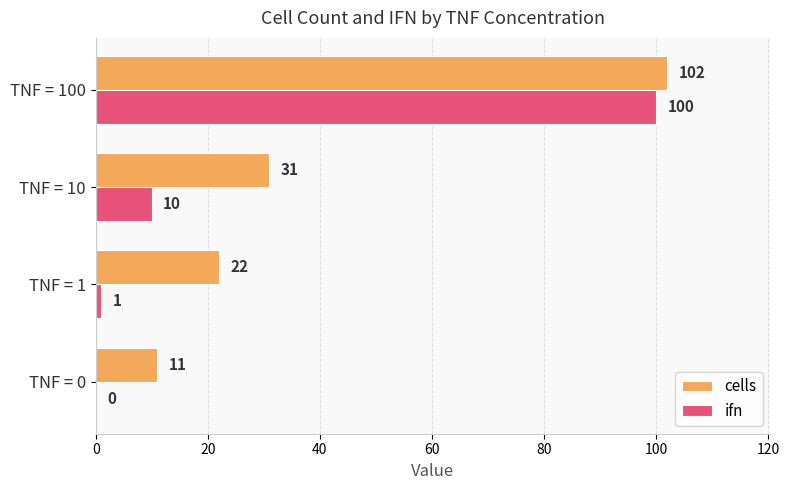

At which label is ifn closest to 50?

TNF = 10